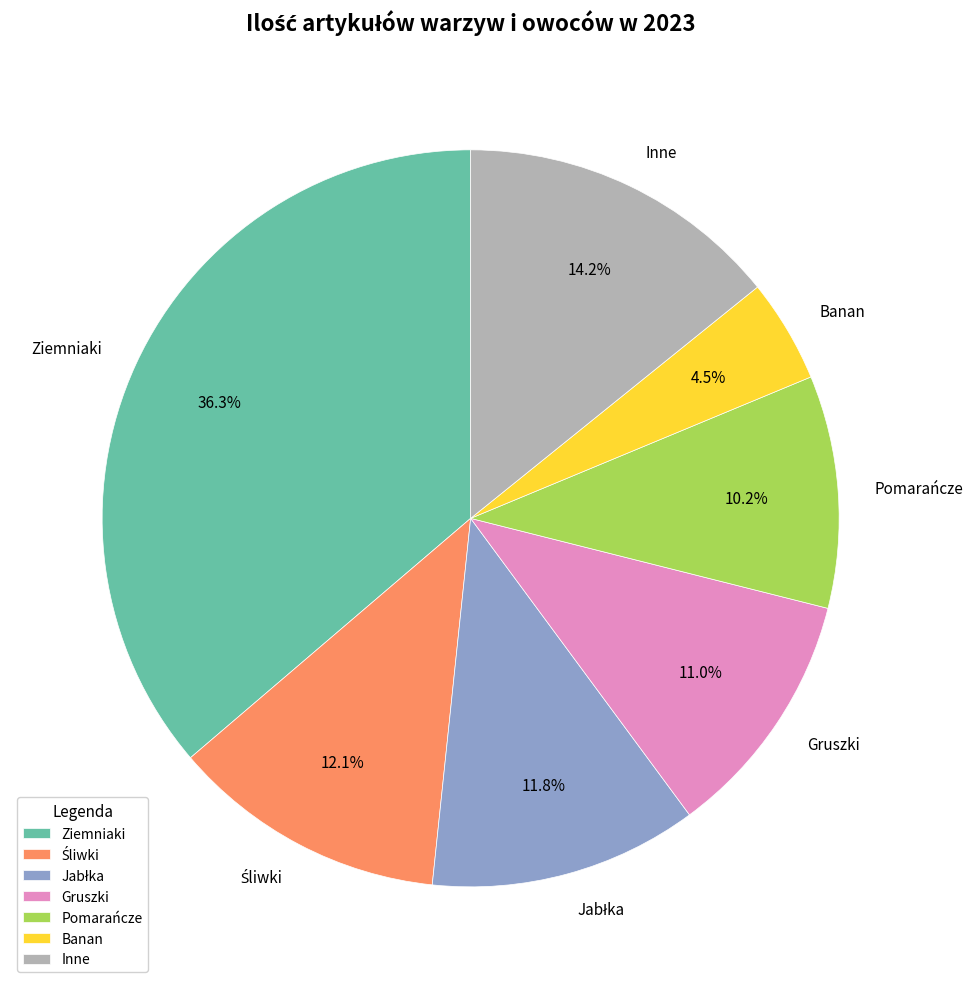

Is Ziemniaki the majority of the pie?

No